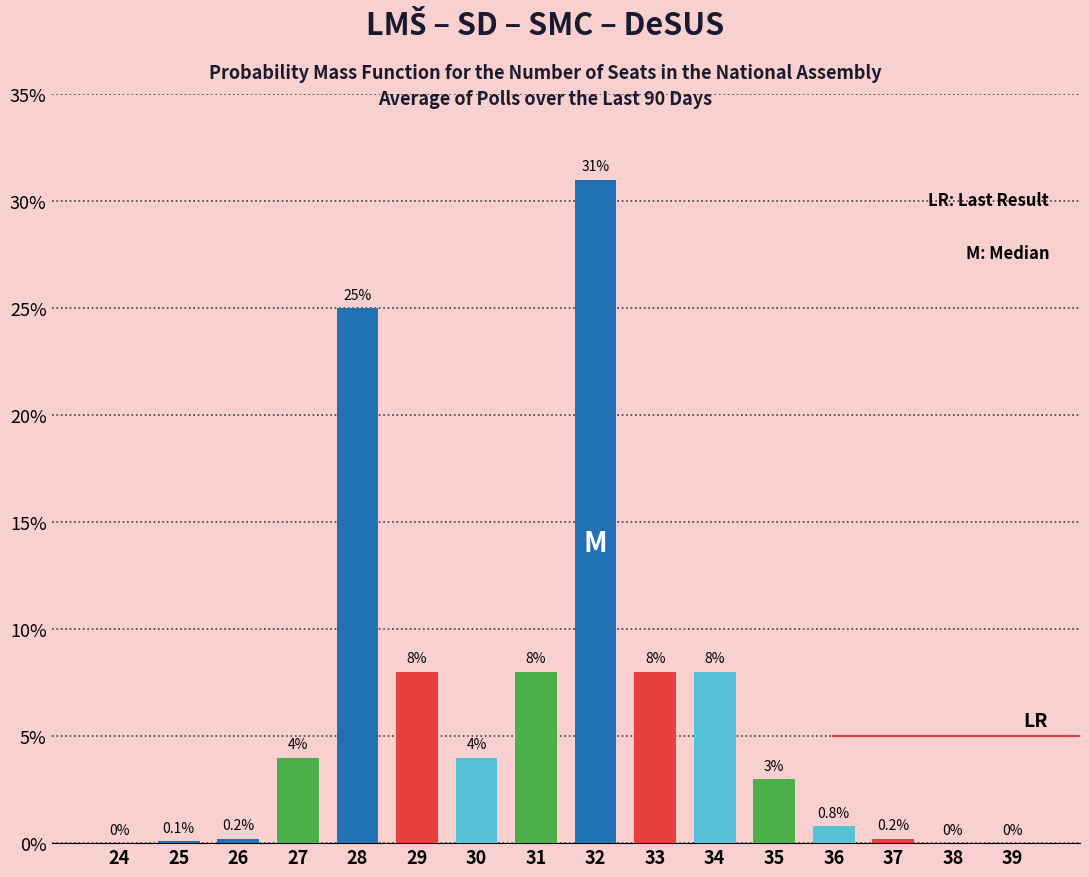

Does the chart contain stacked bars?

No